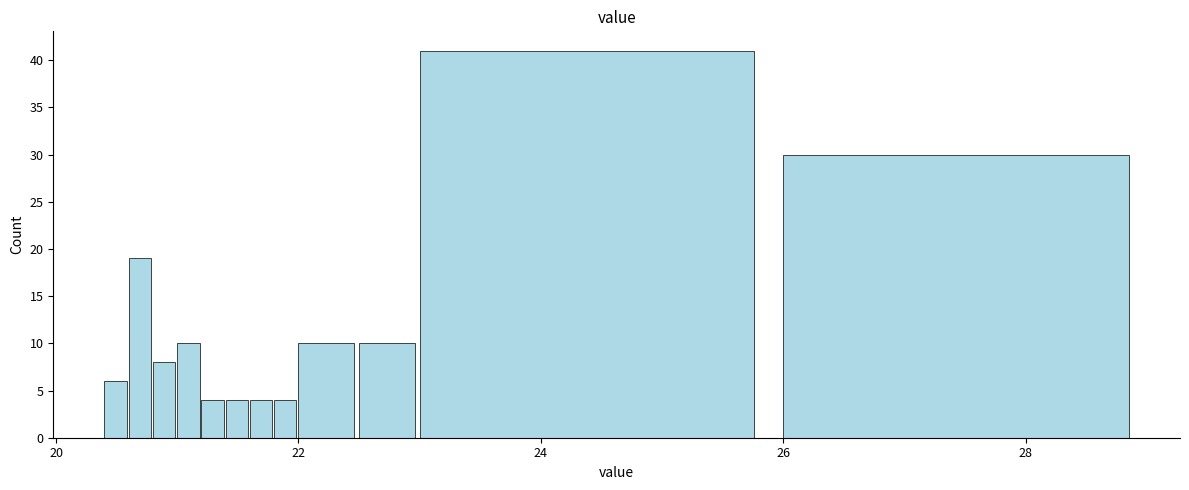

Read against the x-axis, roughly where is the centre of the tallest bar?

24.4